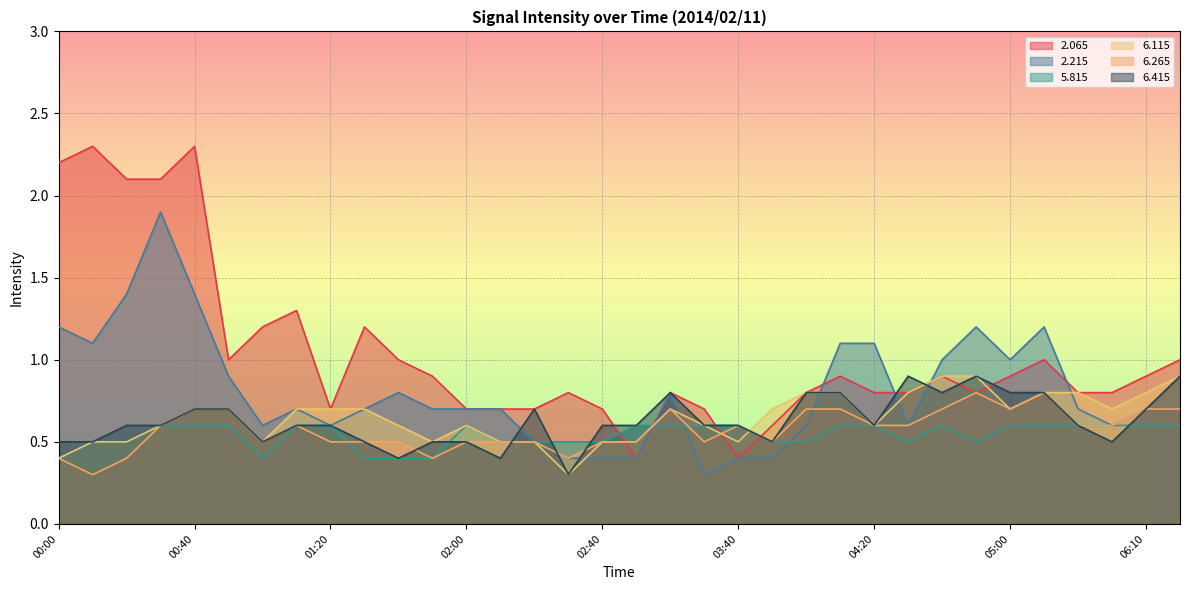

List the series in order of their peak value, highest first.

  2.065,   2.215,   6.115,   6.415,   6.265,   5.815